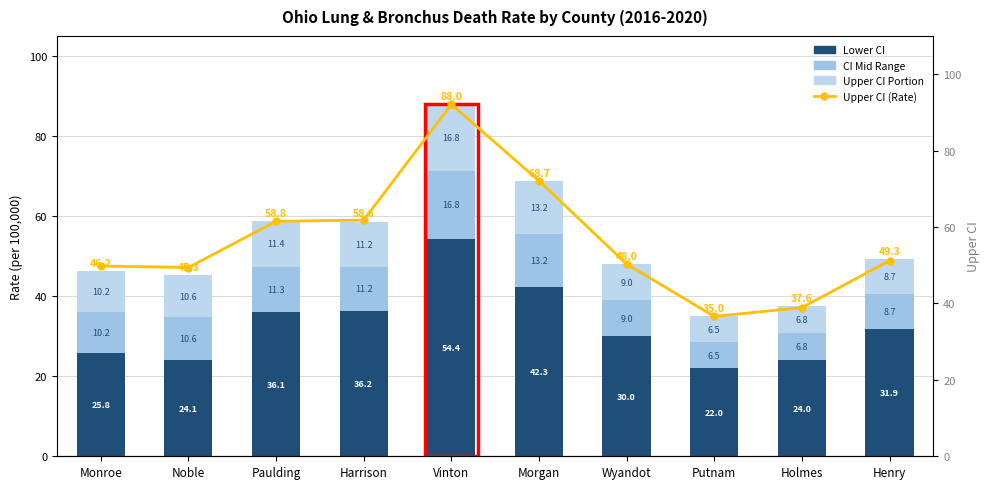

Is it true that Upper CI Portion equals 17.2 at Paulding?

False